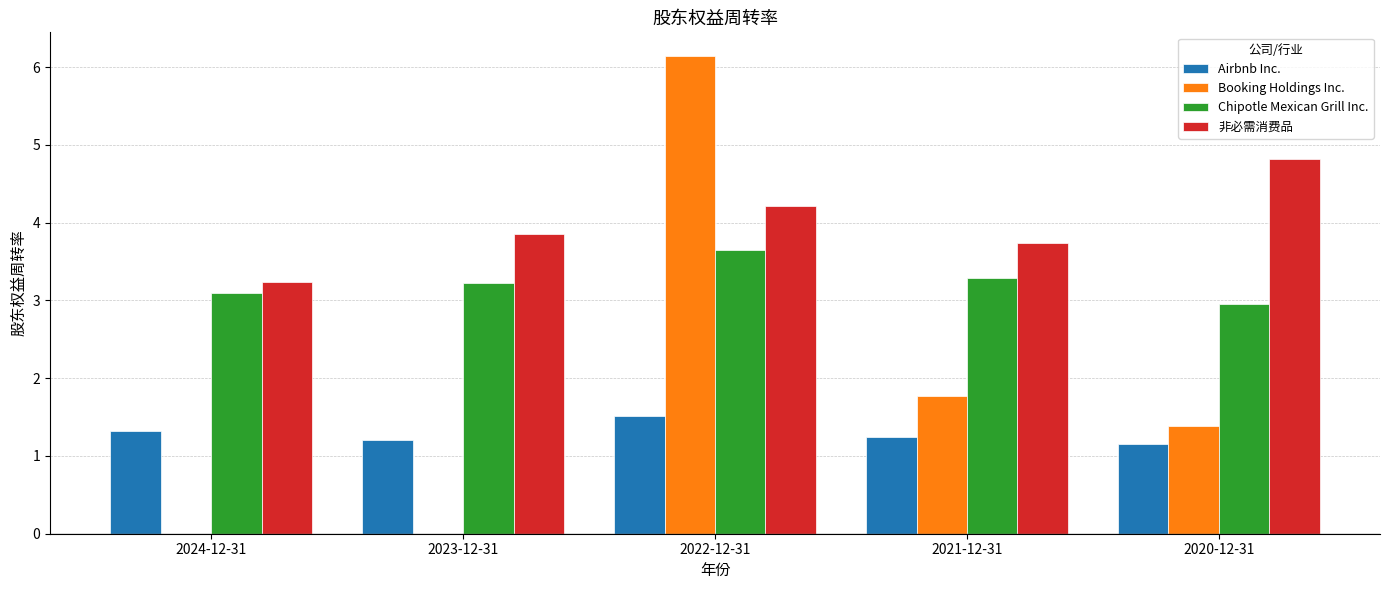

Which series has the widest spread of values?

Booking Holdings Inc.